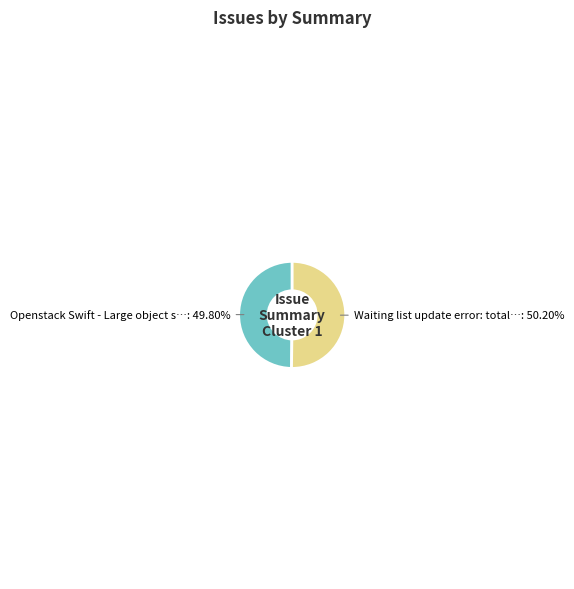

Is there any slice that represents more than half of the pie?

Yes